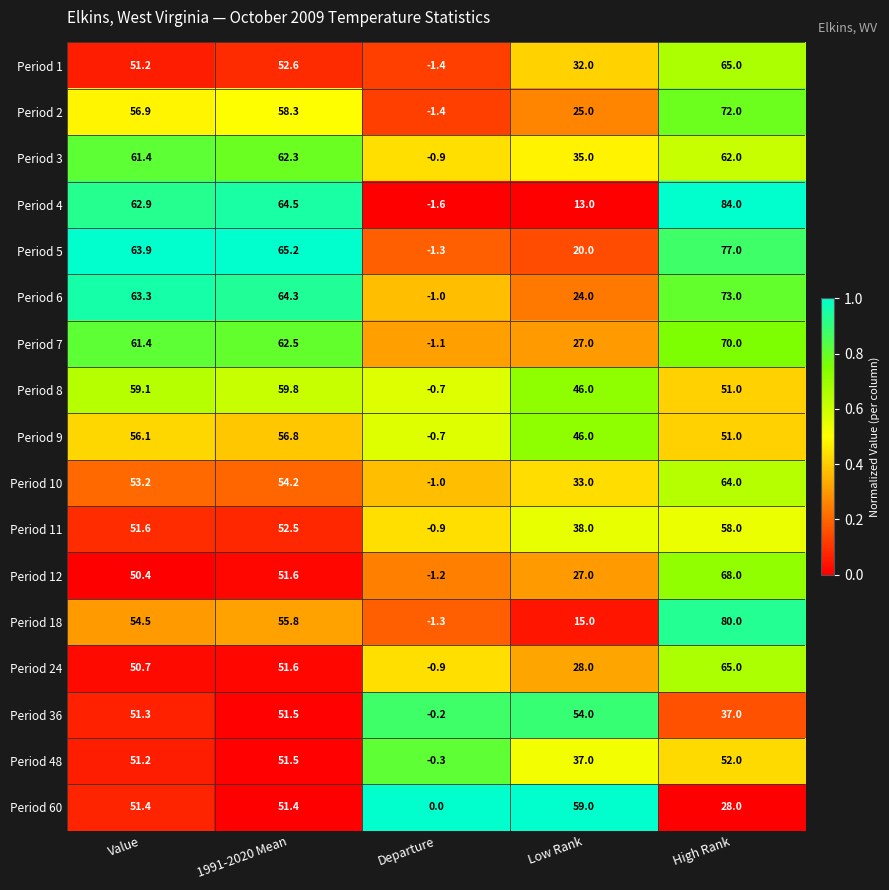

Which series has the largest total across all categories?

Period 5